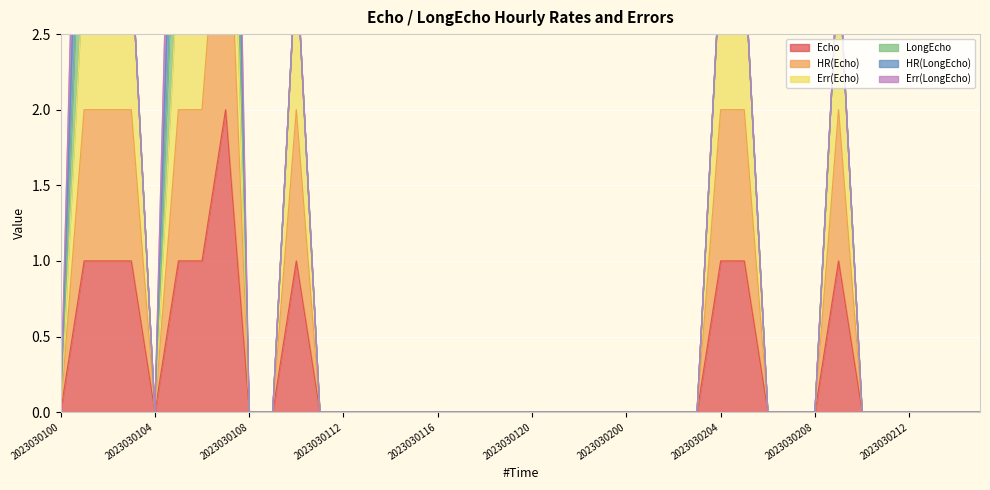

At which category does Err(Echo) reach its first local peak?

2023030107